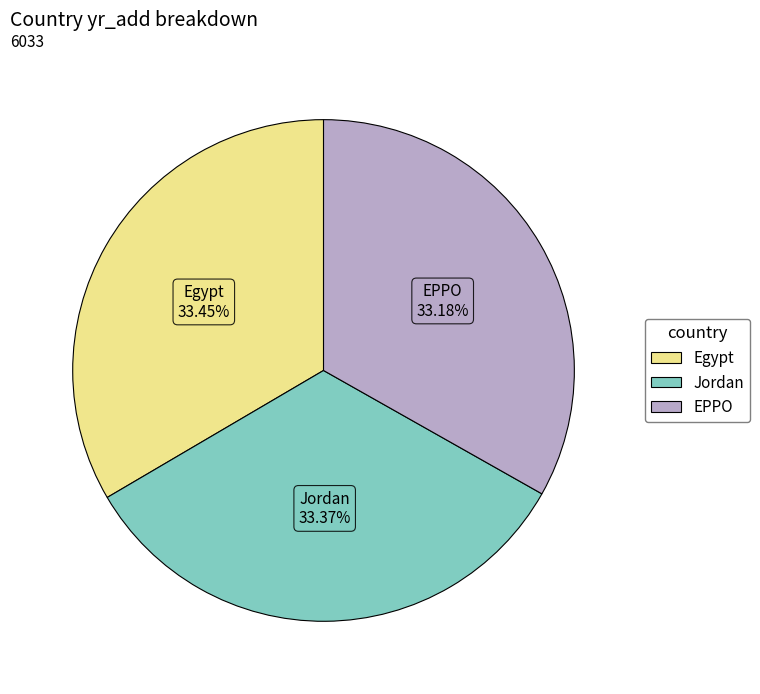

What is the ratio of the value at Jordan to the value at EPPO?

1.0